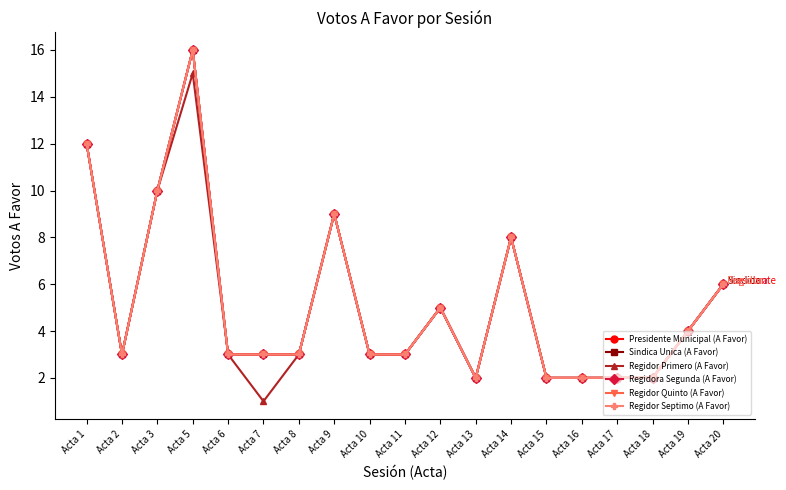

Does the chart have visible grid lines?

No